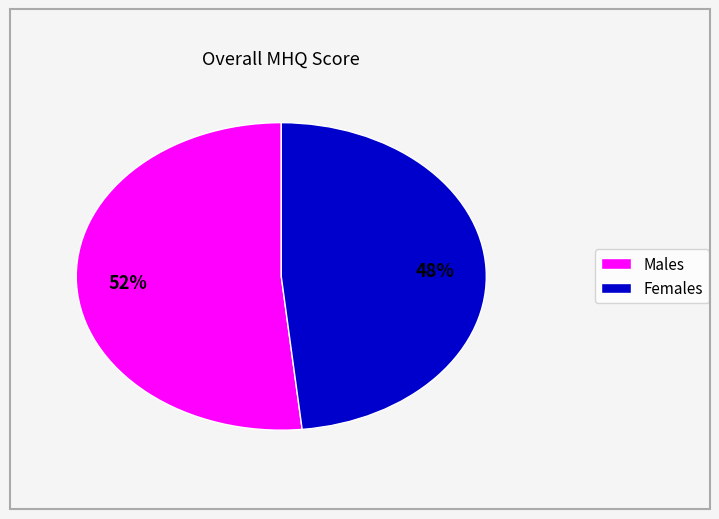

To the nearest percent, what is the average slice percentage?

50%